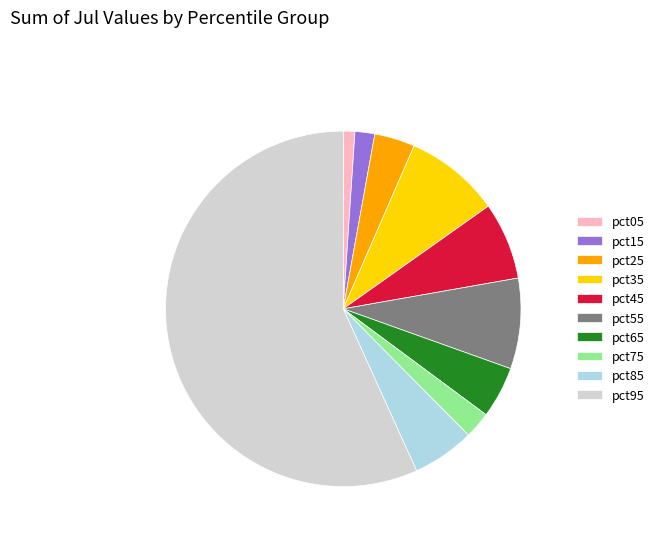

Count the number of slices in the pie.

10